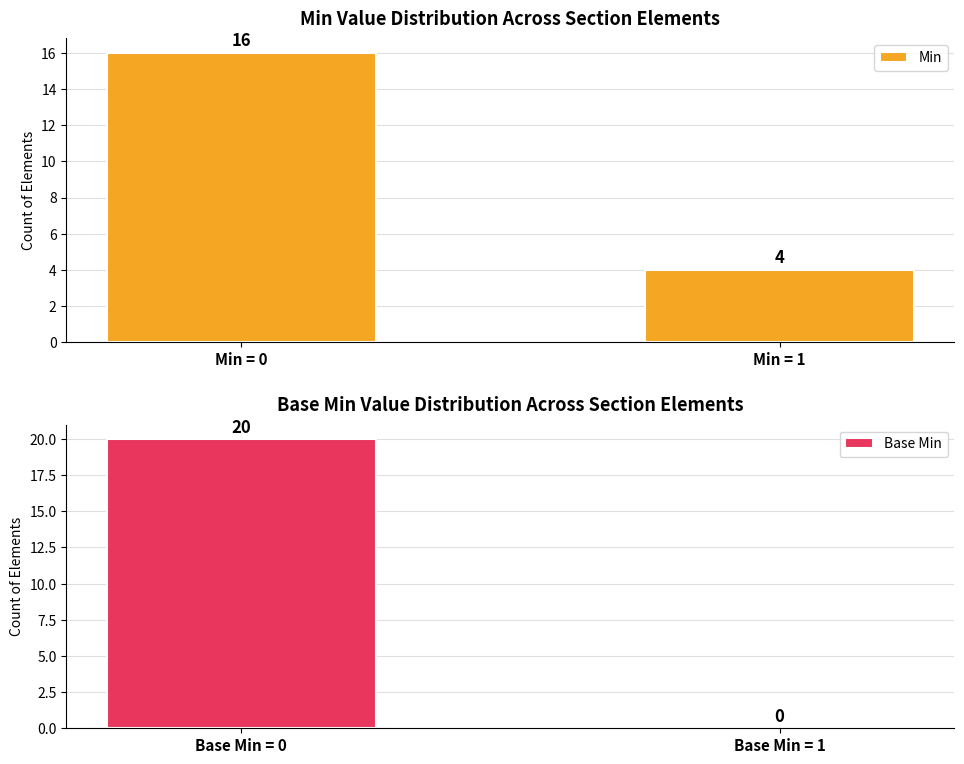

Which series has the largest range (max minus min)?

Base Min